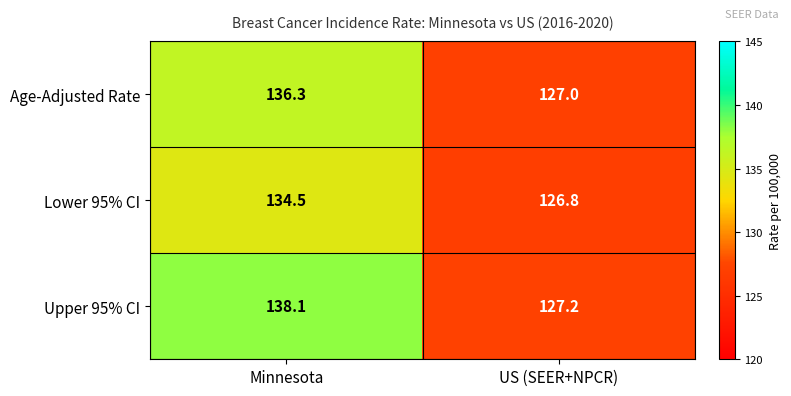

How many data points in Lower 95% CI are above 134?

1